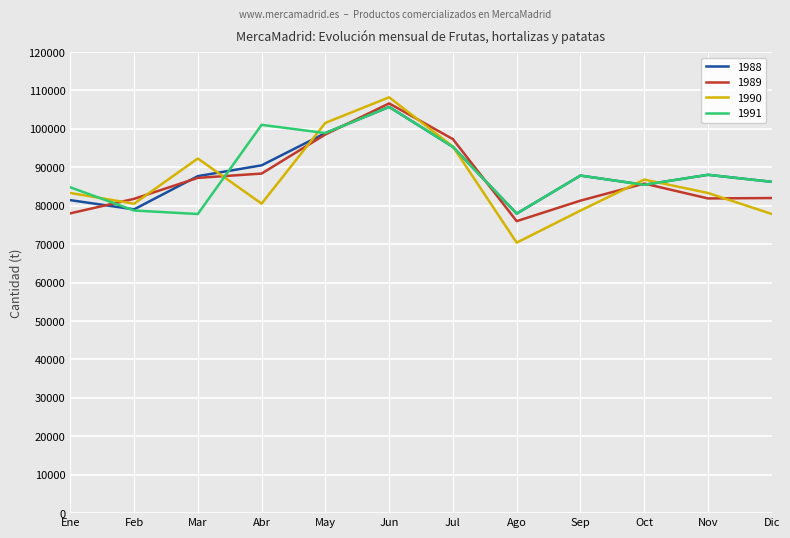

What position from the right is May?

8